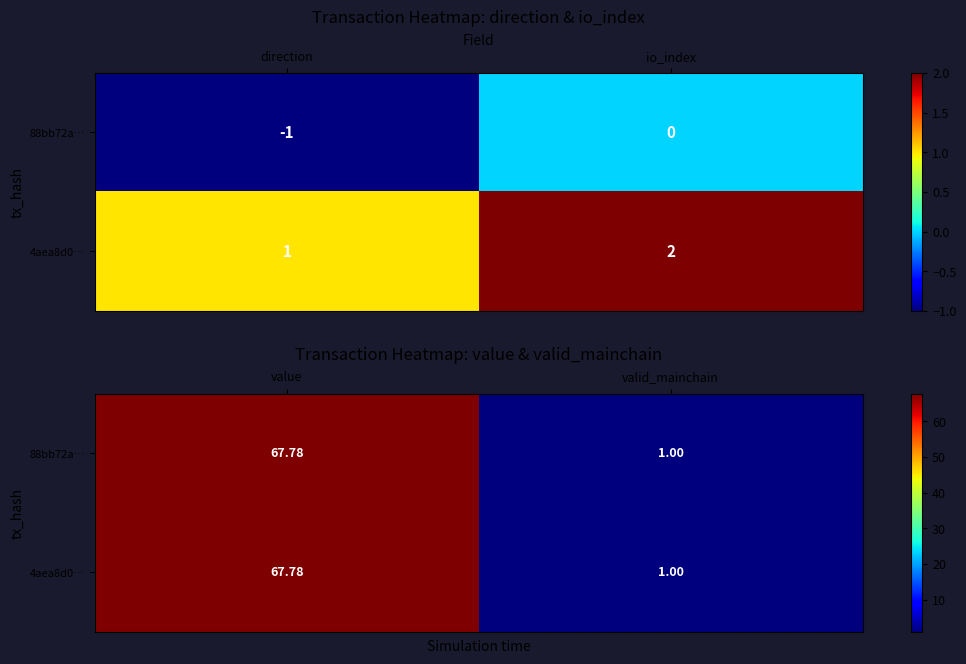

At how many categories does at least one series exceed 22?

1